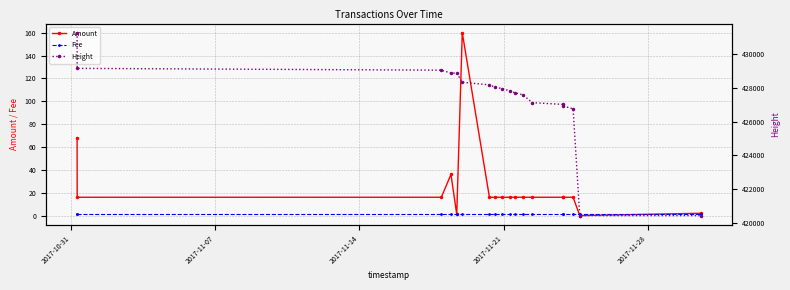

Reading left to right, transcribe all the data shown in this chart.

Amount: 68	16	16	36	1	160	16	16	16	16	16	16	16	16	16	16	0	2
Fee: 1	1	1	1	1	1	1	1	1	1	1	1	1	1	1	1	1	1
Height: 431270	429155	429048	428876	428876	428333	428176	428039	427952	427816	427697	427590	427122	427017	426923	426754	420431	420430